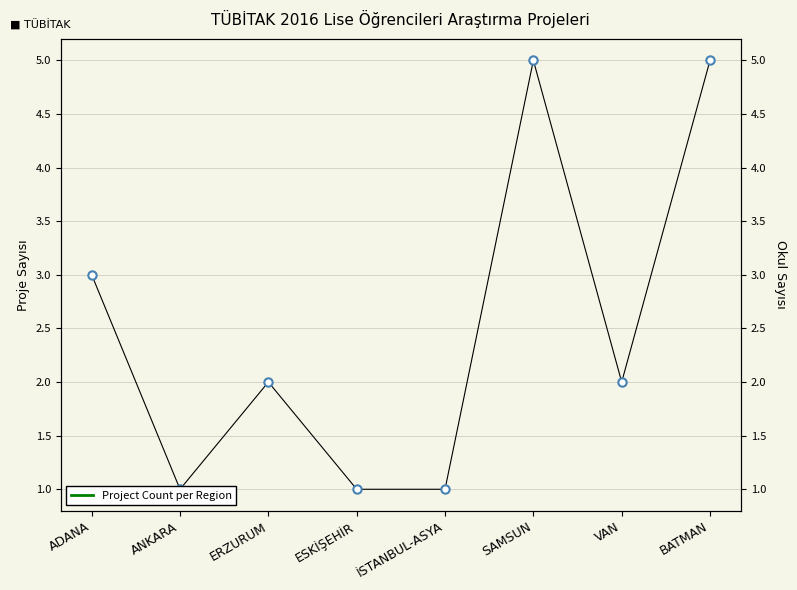

At which category does the chart reach its peak across all series?

SAMSUN